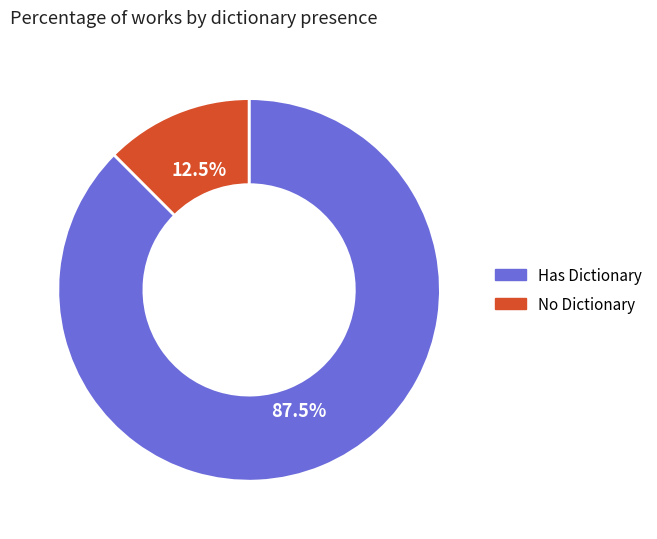

To the nearest percent, what is the average slice percentage?

50%